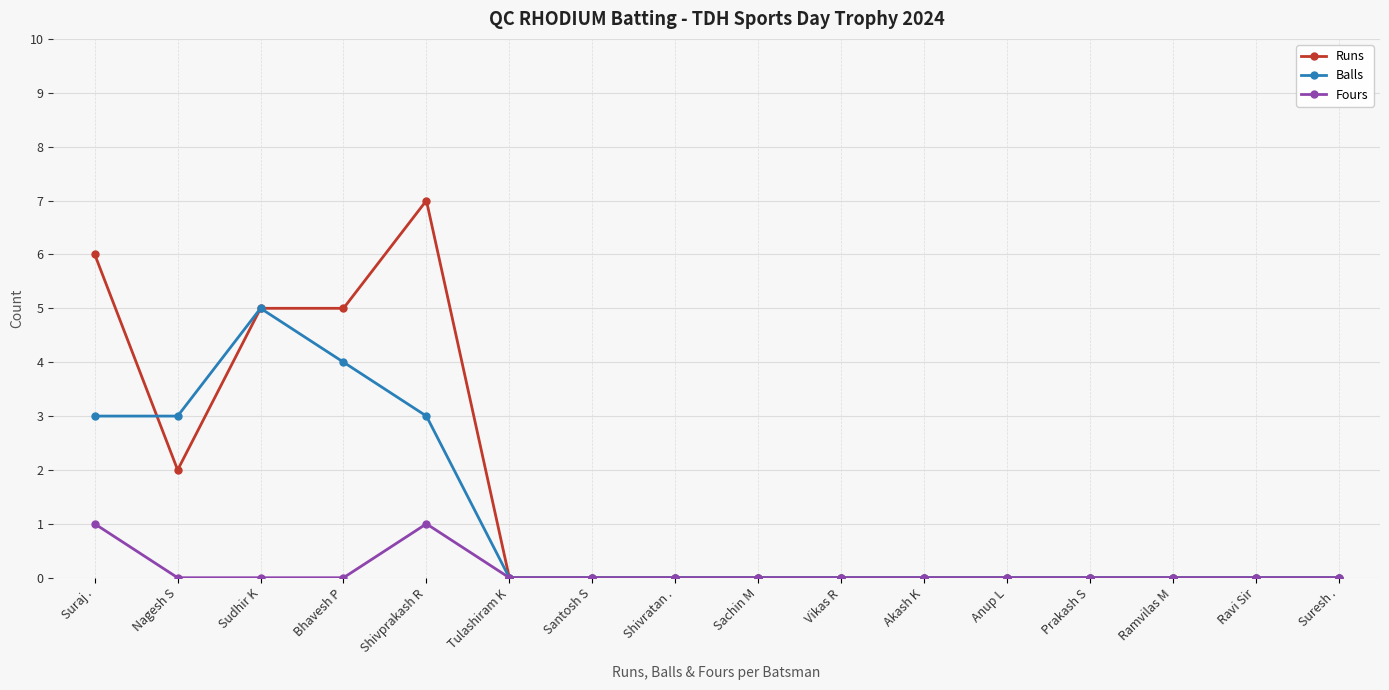

List the series in order of their peak value, highest first.

Runs, Balls, Fours